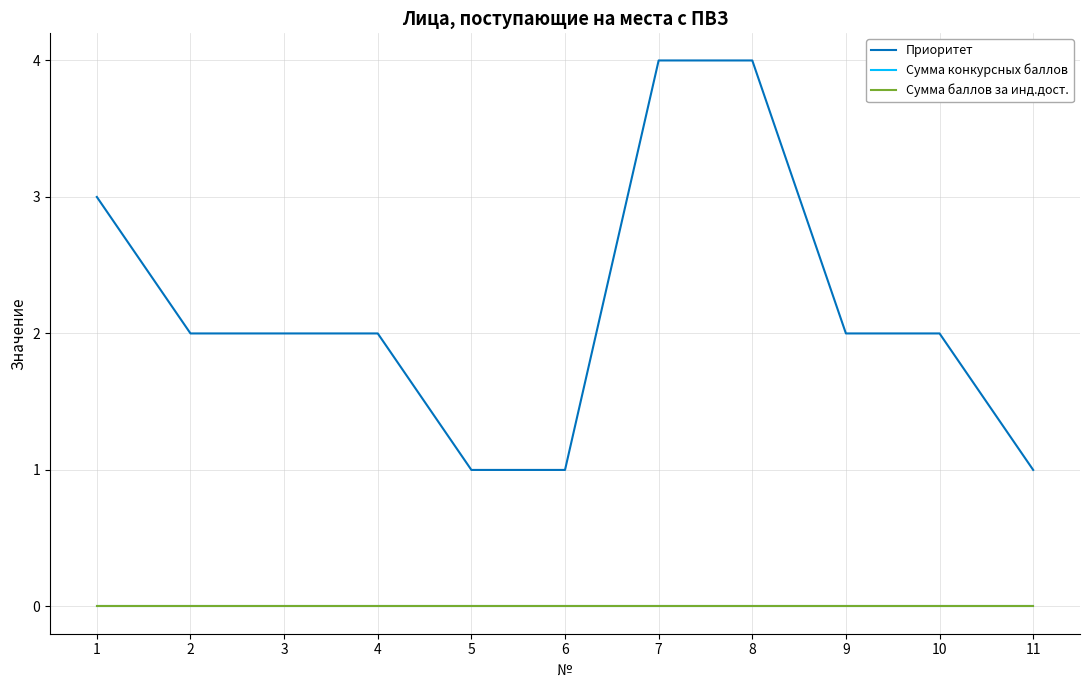

At 8, list the series in order from largest to smallest.

Приоритет, Сумма конкурсных баллов, Сумма баллов за инд.дост.